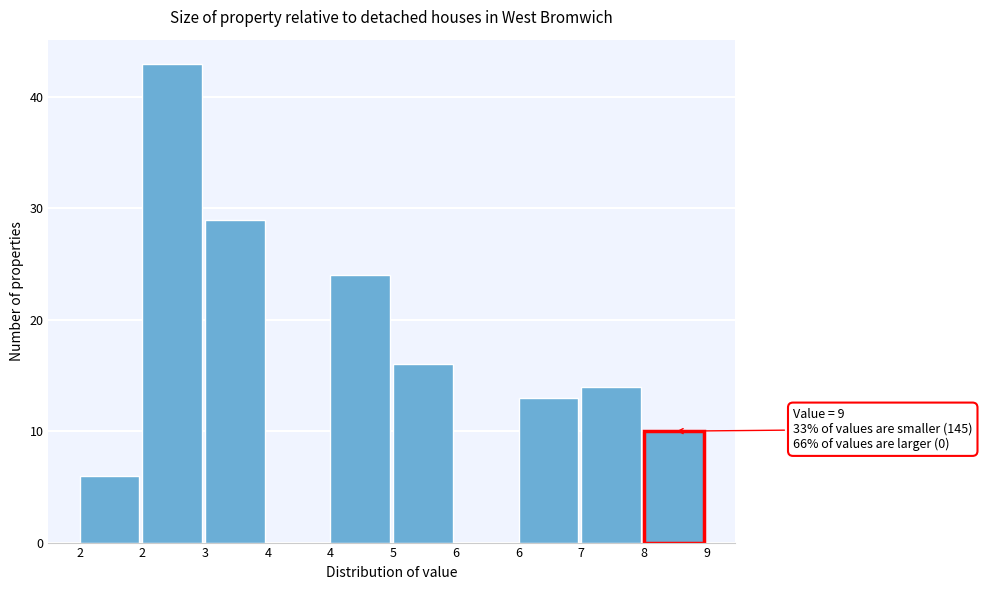

How many distinct data groups are displayed?

1